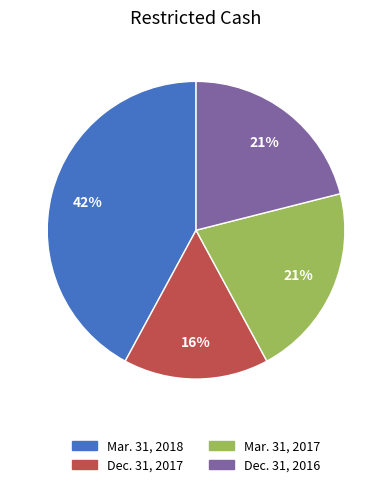

To the nearest percent, what is the difference between the largest and smallest slice percentages?

26%